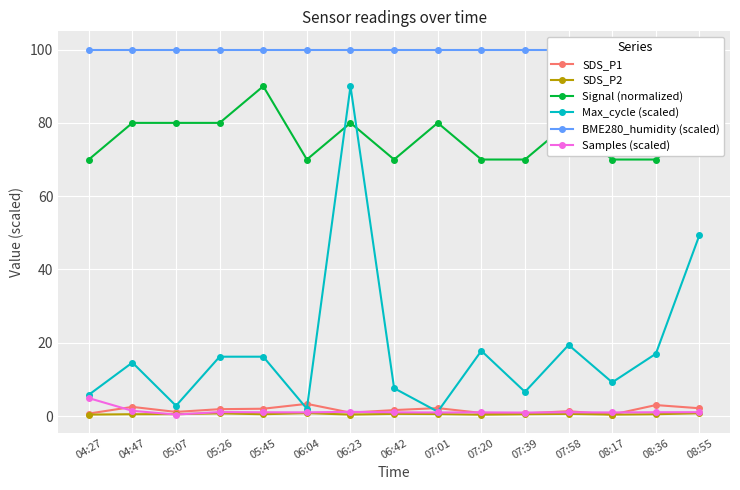

What is the sum of all SDS_P1 values?

24.7